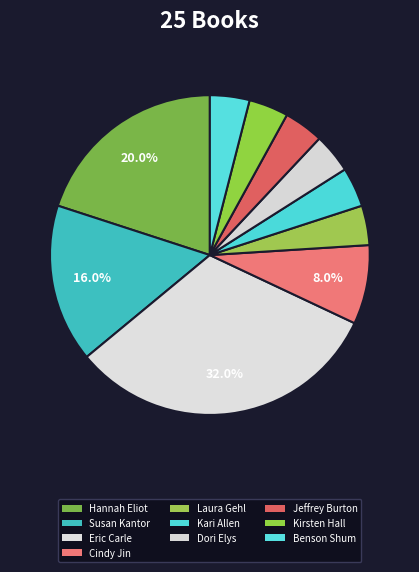

Is there a majority slice in this chart?

No